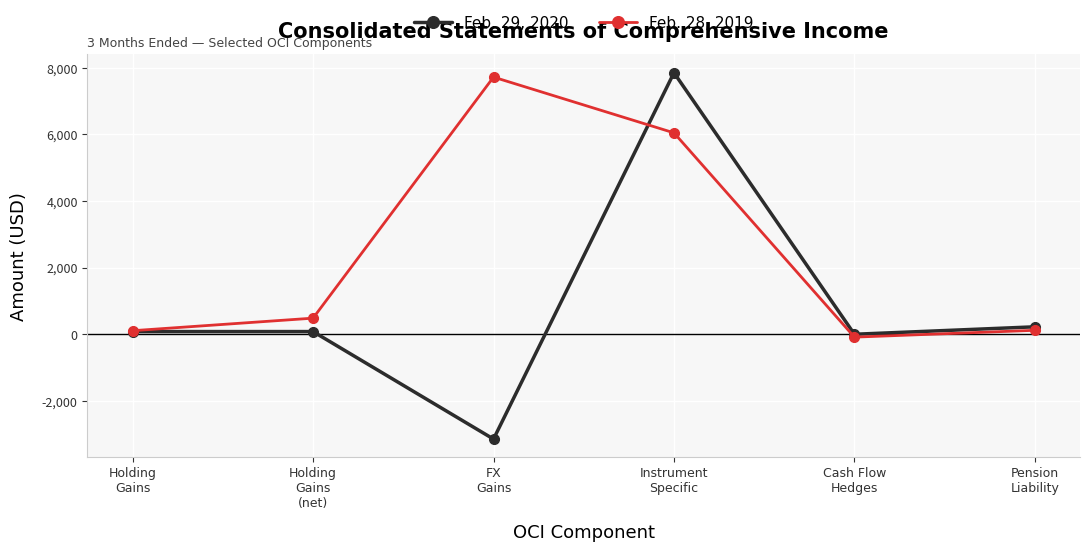

What are all the series names shown in the legend?

Feb. 29, 2020, Feb. 28, 2019